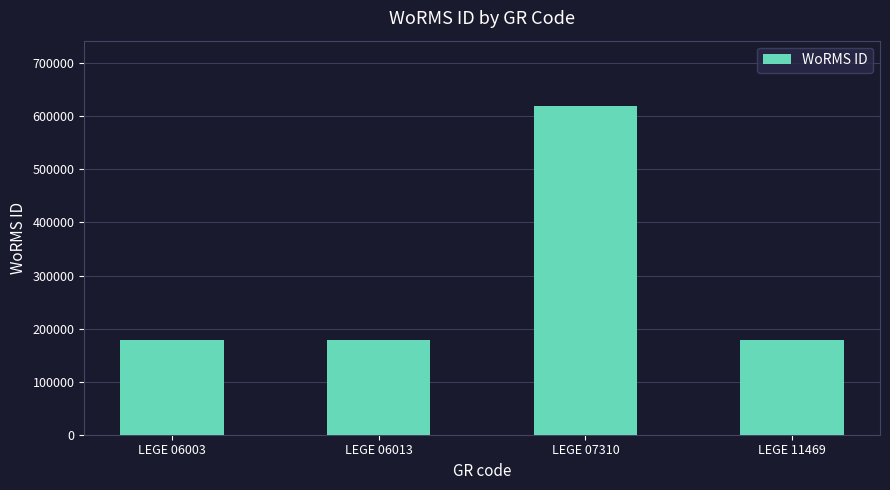

The chart shows a value of 38096 at LEGE 11469. True or false?

False